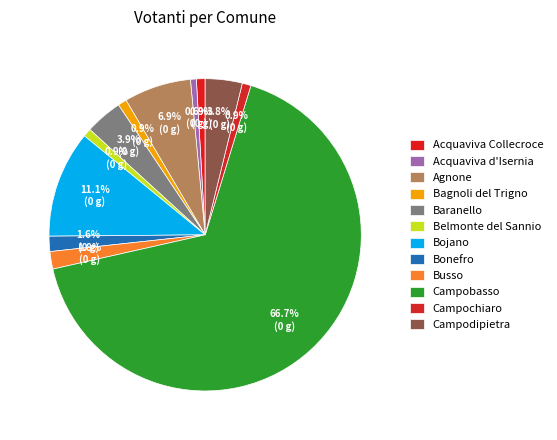

Is it true that Campochiaro is 11% of the pie?

False